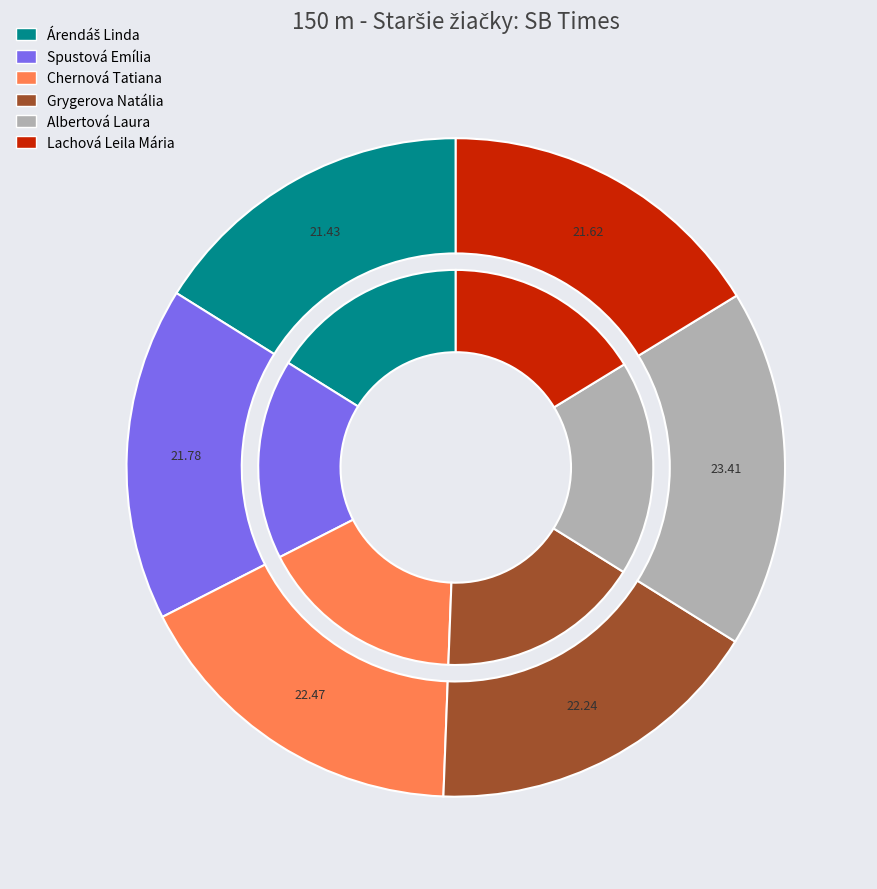

What is the ratio of the value at Albertová Laura to the value at Árendáš Linda?

1.1